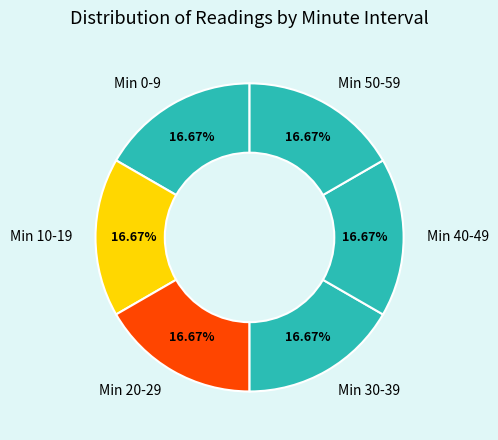

What is the ratio of the value at Min 40-49 to the value at Min 0-9?

1.0